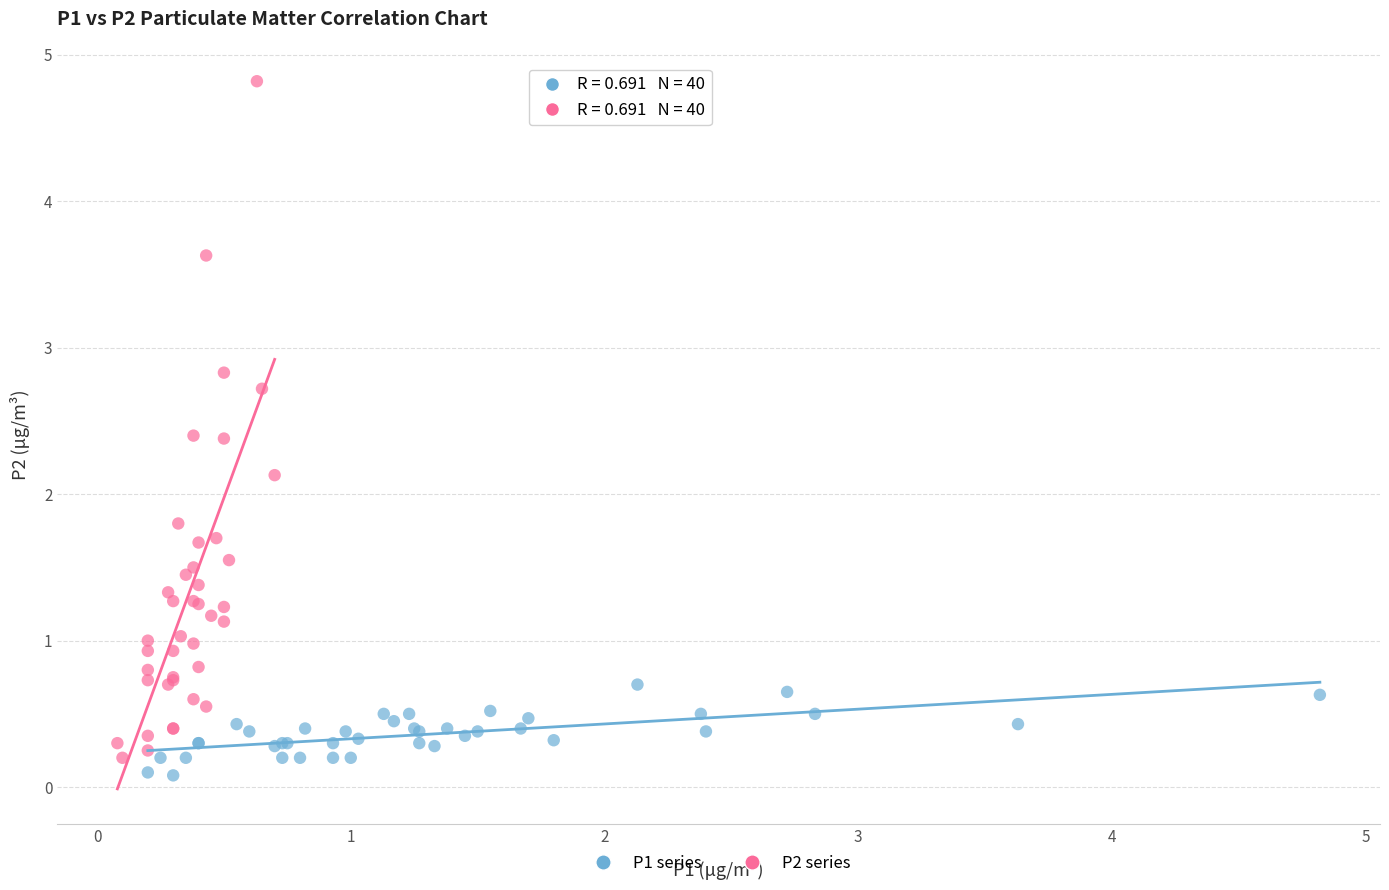

Which series reaches the maximum Y coordinate?

P2 series